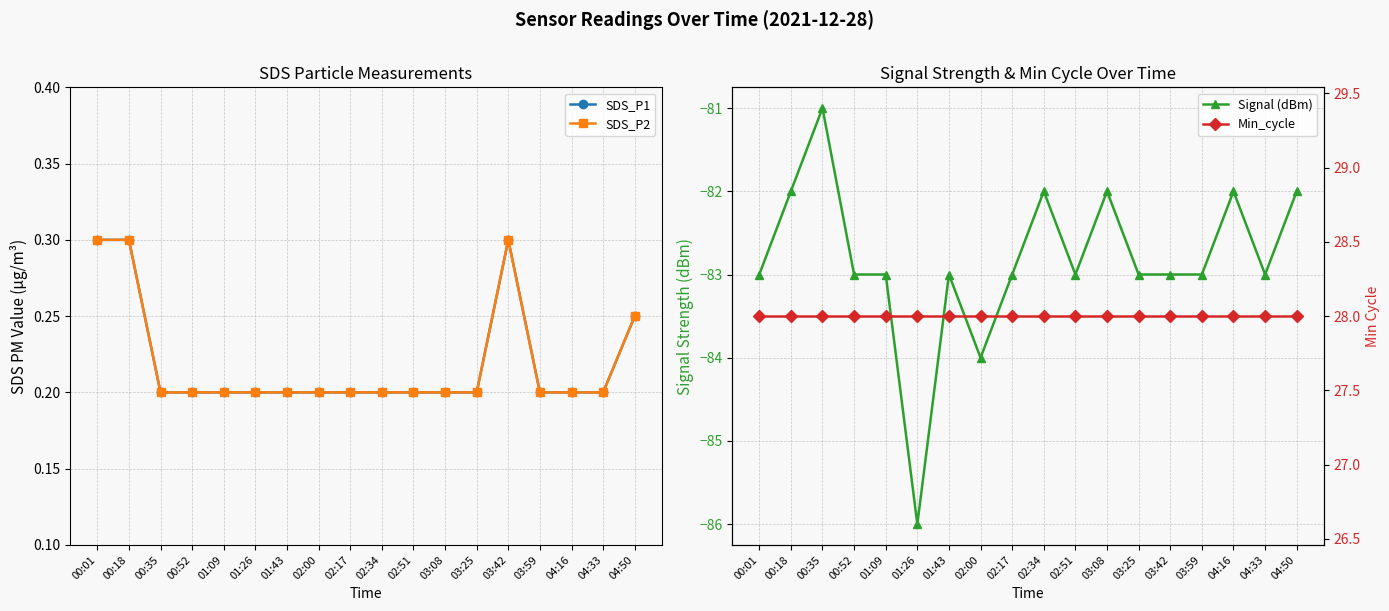

How many SDS_P1 values are between 0 and 1?

18